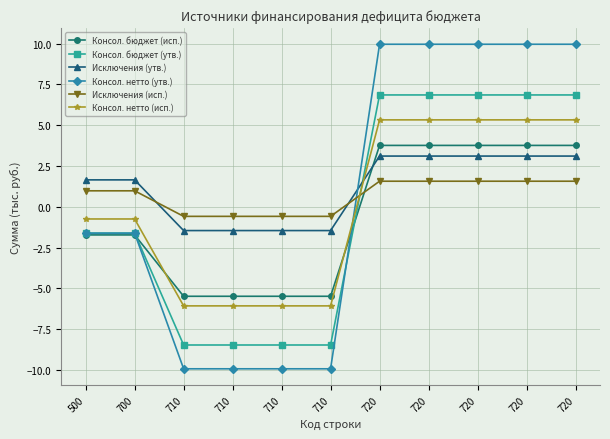

How many values in Консол. бюджет (исп.) are below zero?

6